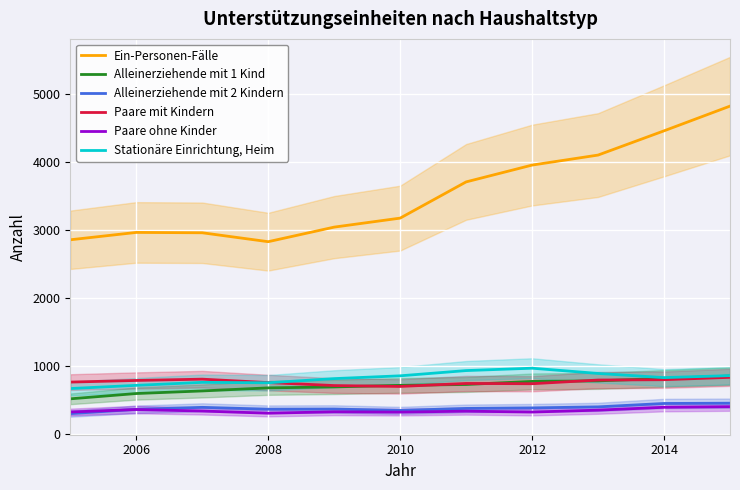

What is the sum of all Stationäre Einrichtung, Heim values?

9095